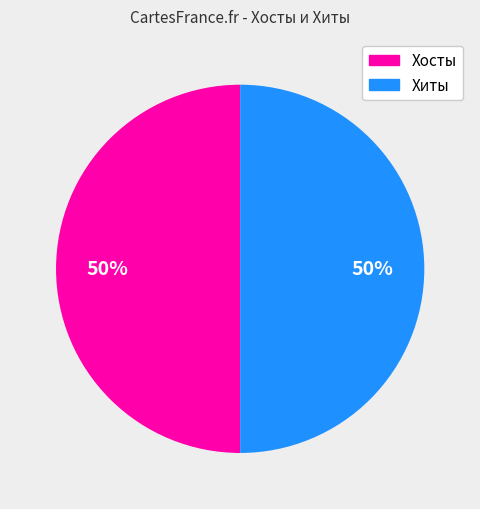

To the nearest percent, what is the average slice percentage?

50%